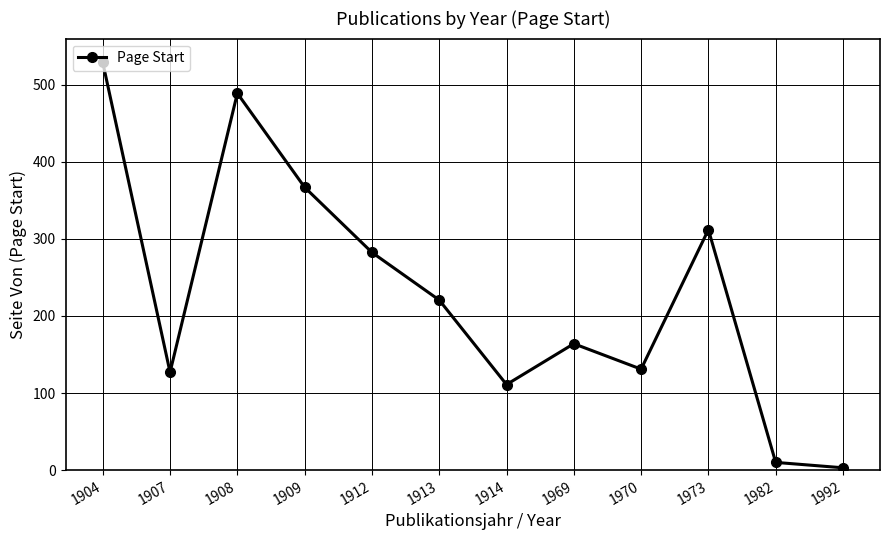

How many data points are above 220?

6